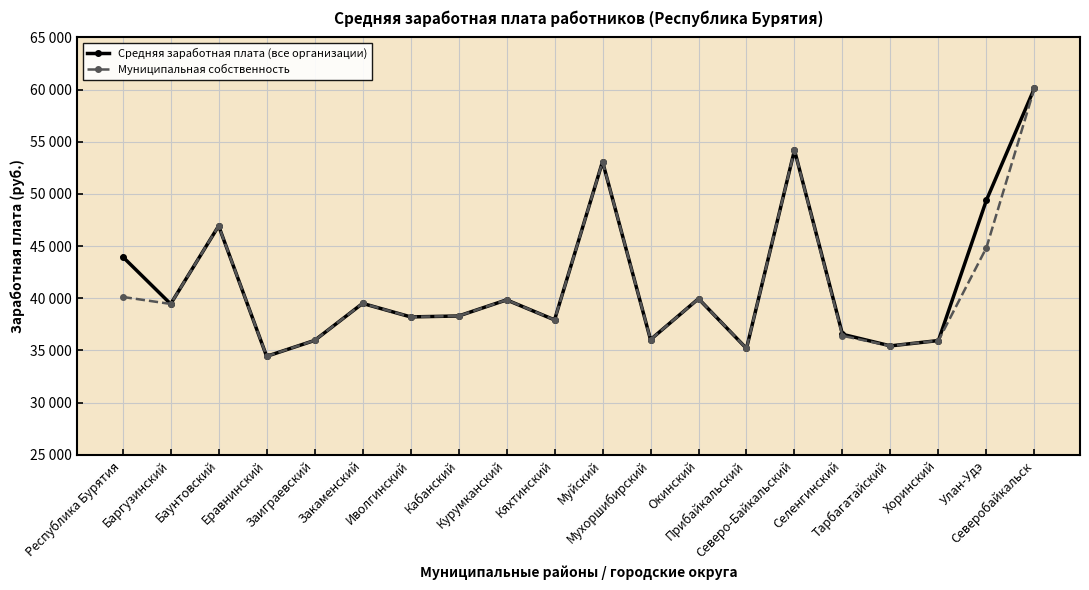

What position from the right is Кабанский?

13